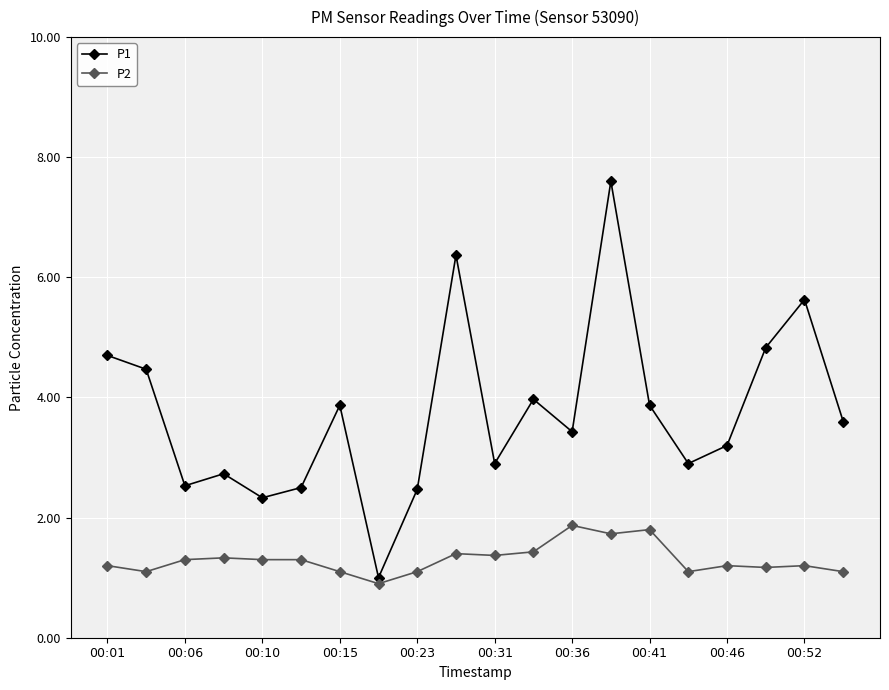

Rank the series by their maximum value, from lowest to highest.

P2, P1